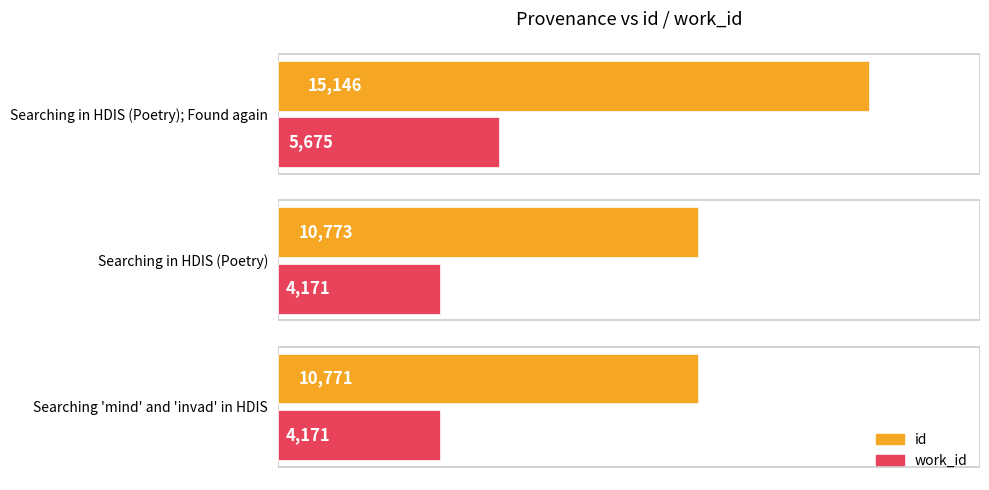

Rank the series by their maximum value, from lowest to highest.

work_id, id